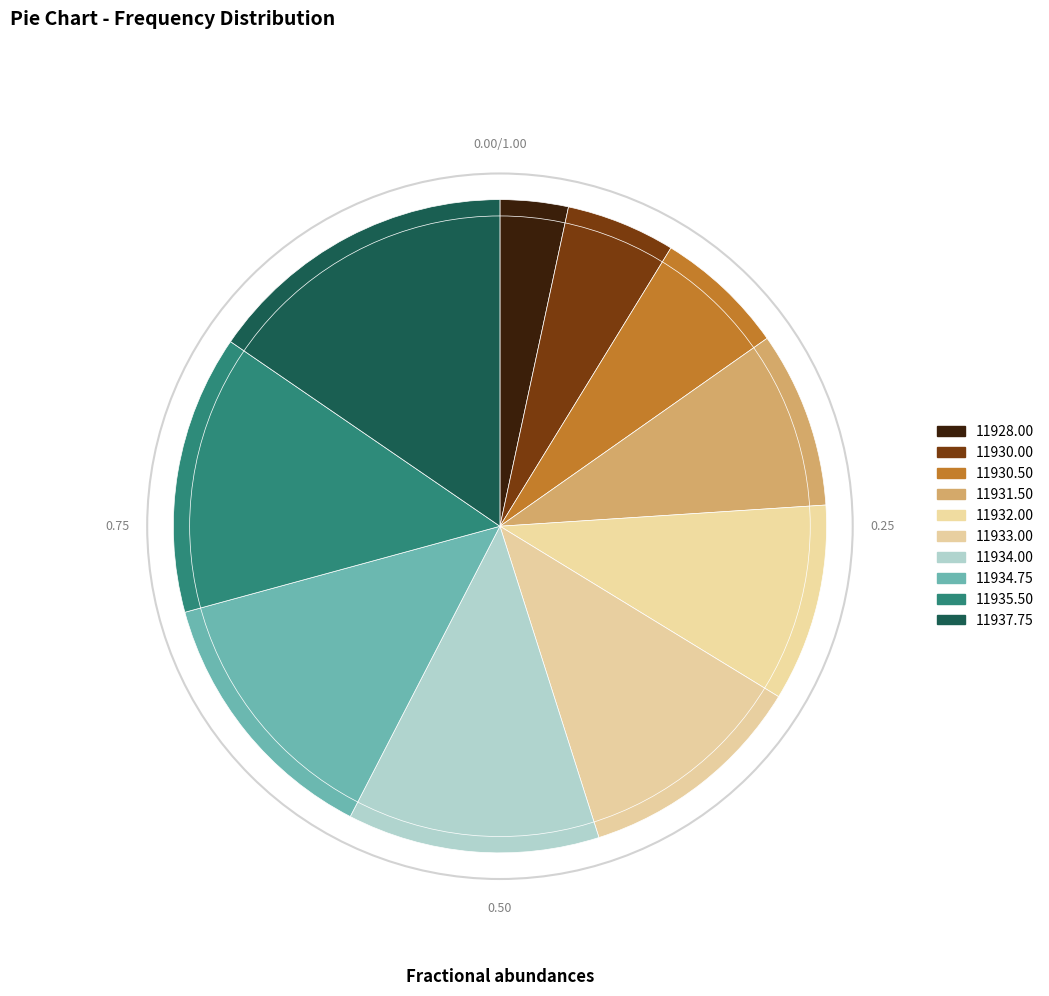

How many slices are in this pie chart?

10